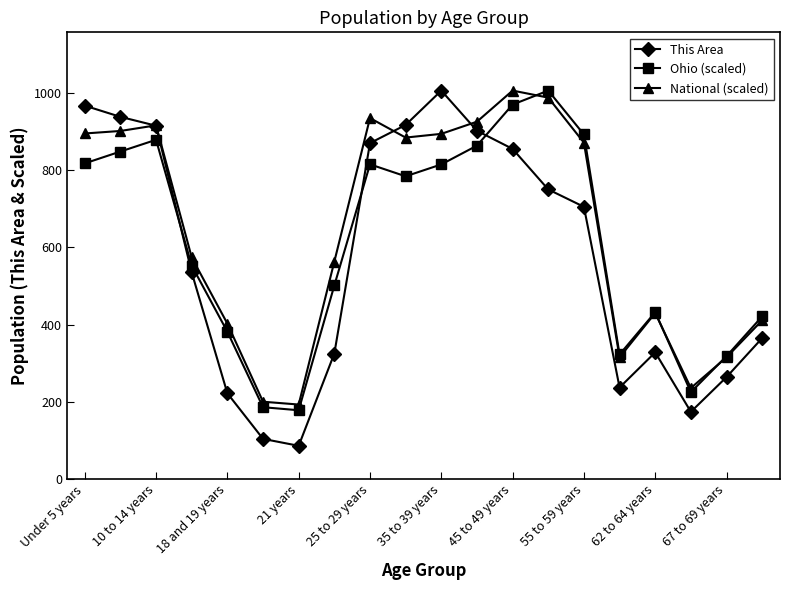

What is the maximum value shown in the chart?

1006.0